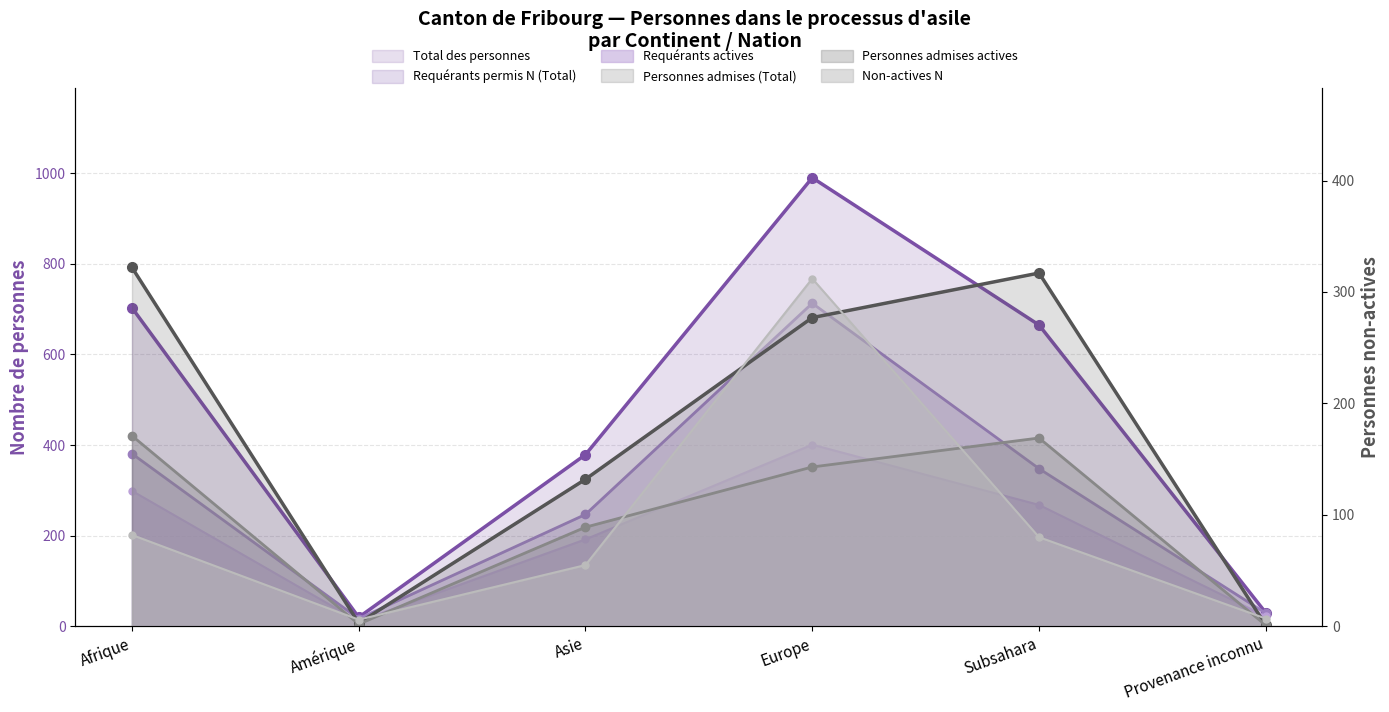

What is the minimum value shown in the chart?

1